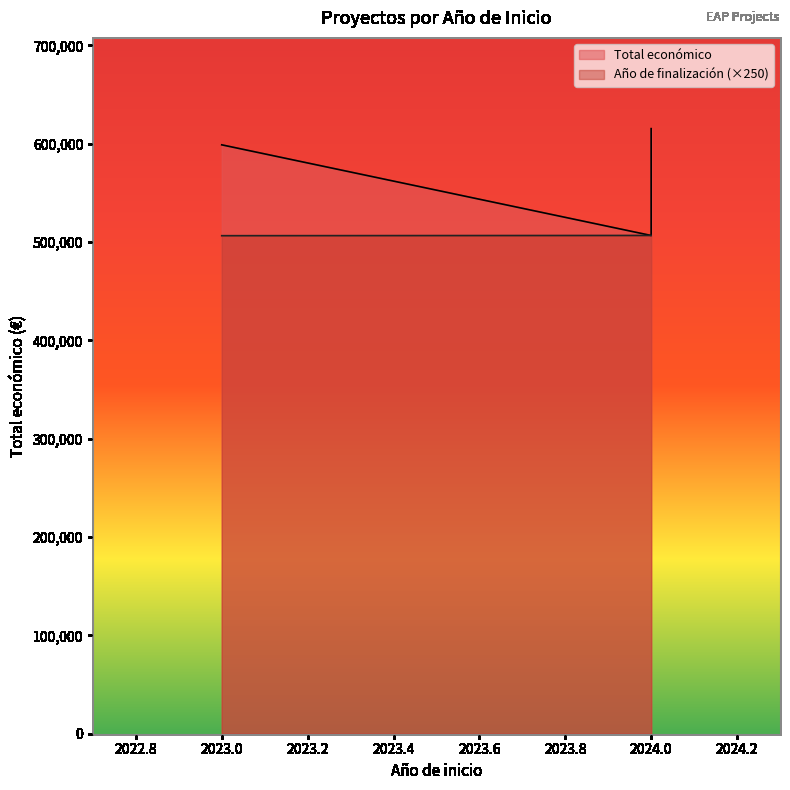

What is the smallest value displayed?

506500